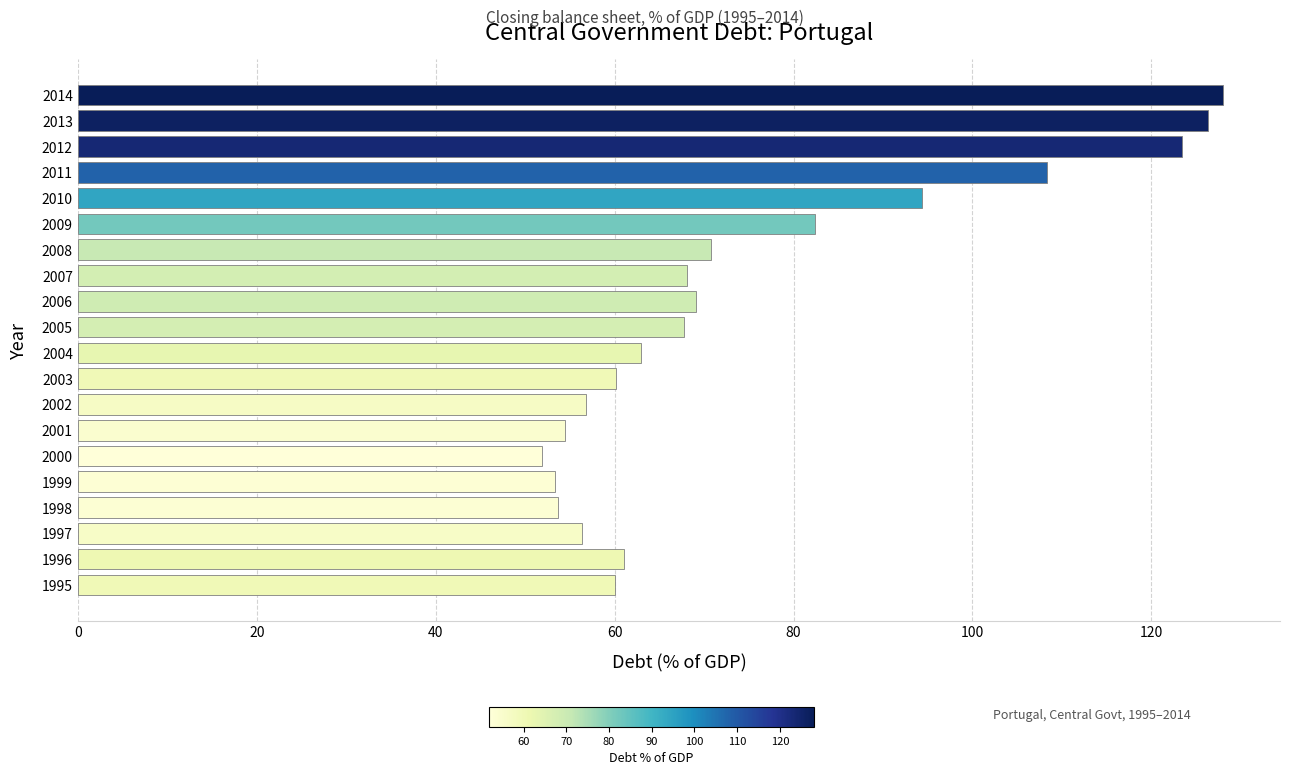

Approximately how many times larger is the value at 2009 compared to 2003?

1.4